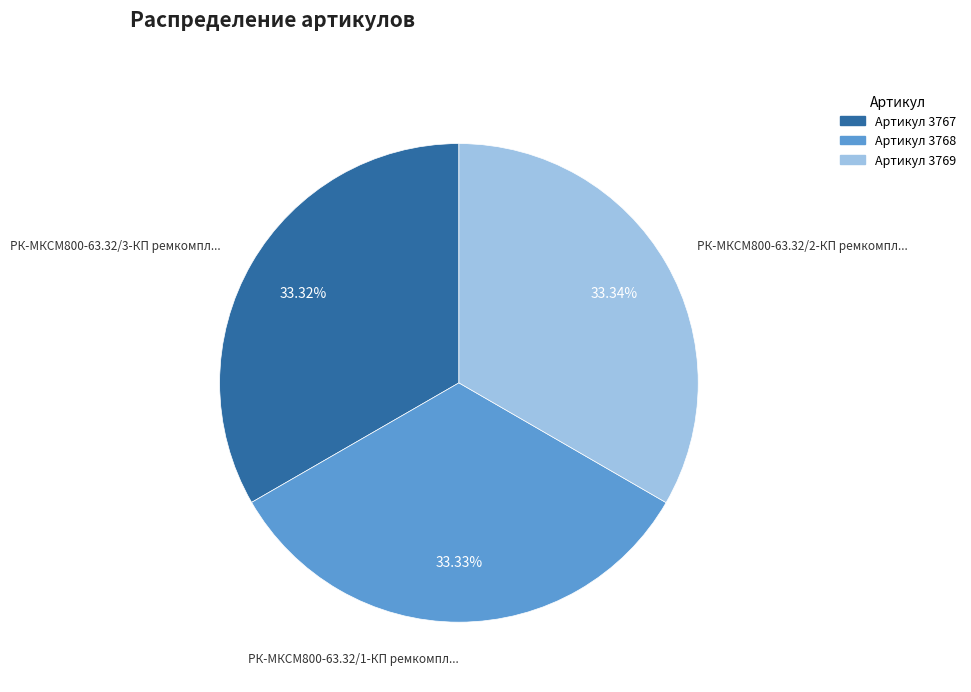

Is there a majority slice in this chart?

No